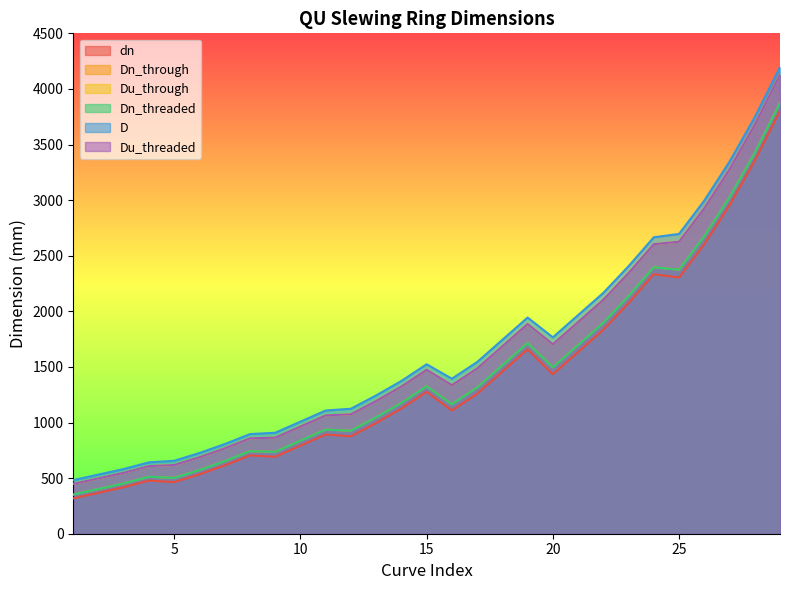

Is the value of D at 6 greater than the value of dn at 13?

No